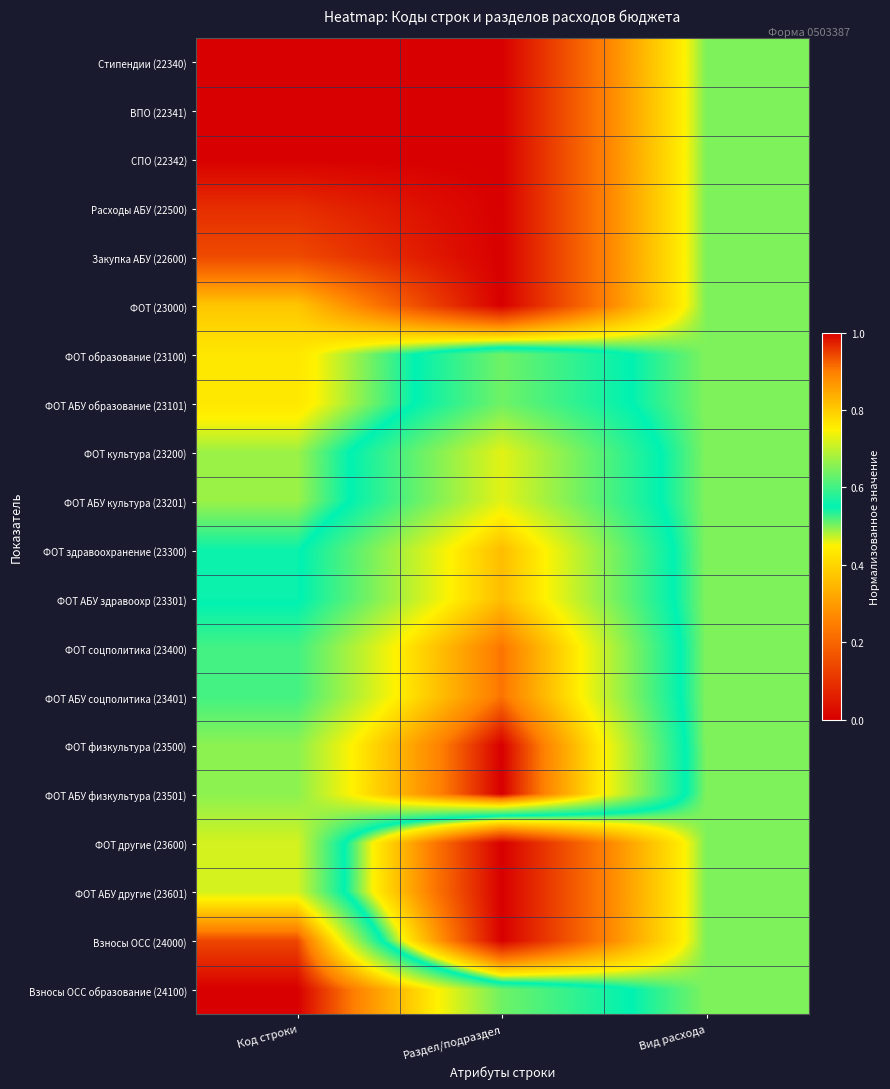

Reading left to right, extract all data points from this chart.

Стипендии (22340): Код строки=0.0	Раздел/подраздел=0.0	Вид расхода=0.5
ВПО (22341): Код строки=0.0	Раздел/подраздел=0.0	Вид расхода=0.5
СПО (22342): Код строки=0.0	Раздел/подраздел=0.0	Вид расхода=0.5
Расходы АБУ (22500): Код строки=0.1	Раздел/подраздел=0.0	Вид расхода=0.5
Закупка АБУ (22600): Код строки=0.1	Раздел/подраздел=0.0	Вид расхода=0.5
ФОТ (23000): Код строки=0.4	Раздел/подраздел=0.0	Вид расхода=0.5
ФОТ образование (23100): Код строки=0.4	Раздел/подраздел=0.6	Вид расхода=0.5
ФОТ АБУ образование (23101): Код строки=0.4	Раздел/подраздел=0.6	Вид расхода=0.5
ФОТ культура (23200): Код строки=0.5	Раздел/подраздел=0.7	Вид расхода=0.5
ФОТ АБУ культура (23201): Код строки=0.5	Раздел/подраздел=0.7	Вид расхода=0.5
ФОТ здравоохранение (23300): Код строки=0.5	Раздел/подраздел=0.8	Вид расхода=0.5
ФОТ АБУ здравоохр (23301): Код строки=0.5	Раздел/подраздел=0.8	Вид расхода=0.5
ФОТ соцполитика (23400): Код строки=0.6	Раздел/подраздел=0.9	Вид расхода=0.5
ФОТ АБУ соцполитика (23401): Код строки=0.6	Раздел/подраздел=0.9	Вид расхода=0.5
ФОТ физкультура (23500): Код строки=0.7	Раздел/подраздел=1.0	Вид расхода=0.5
ФОТ АБУ физкультура (23501): Код строки=0.7	Раздел/подраздел=1.0	Вид расхода=0.5
ФОТ другие (23600): Код строки=0.7	Раздел/подраздел=0.0	Вид расхода=0.5
ФОТ АБУ другие (23601): Код строки=0.7	Раздел/подраздел=0.0	Вид расхода=0.5
Взносы ОСС (24000): Код строки=0.9	Раздел/подраздел=0.0	Вид расхода=0.5
Взносы ОСС образование (24100): Код строки=1.0	Раздел/подраздел=0.6	Вид расхода=0.5